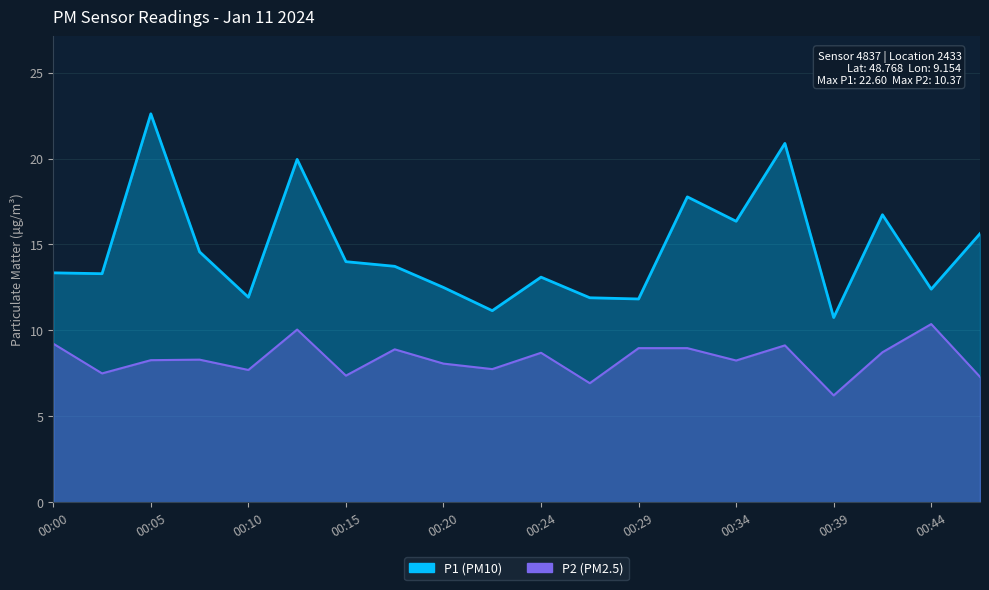

What is the value of the P2 point at the 3rd from the left?

8.3